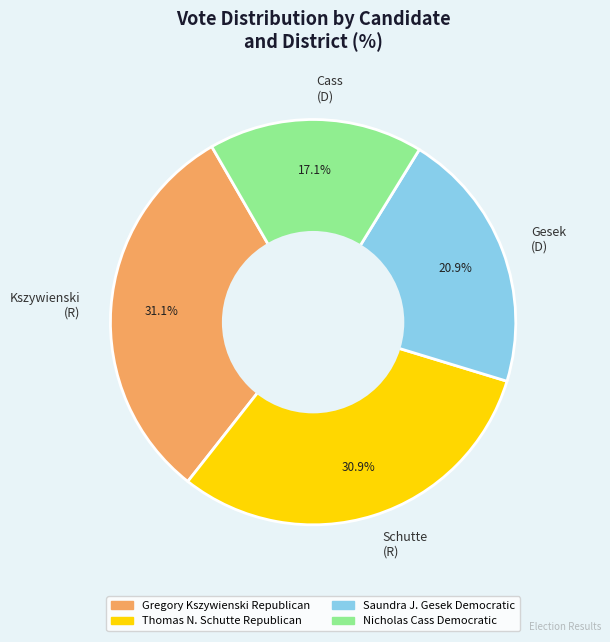

How many segments does this pie chart have?

4